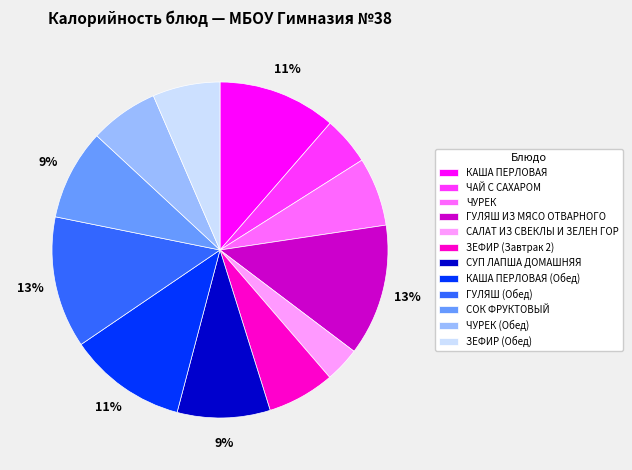

Between КАША ПЕРЛОВАЯ and ЧАЙ С САХАРОМ, which is larger?

КАША ПЕРЛОВАЯ